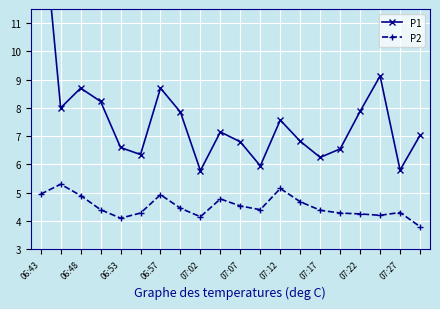

Rank the series by their average value, from highest to lowest.

P1, P2